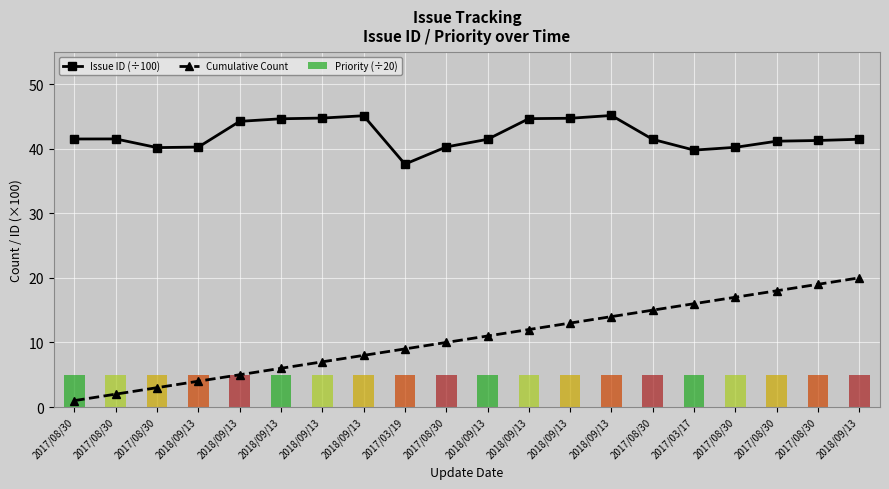

Which has a higher value, 2018/09/13 or 2017/08/30?

2018/09/13